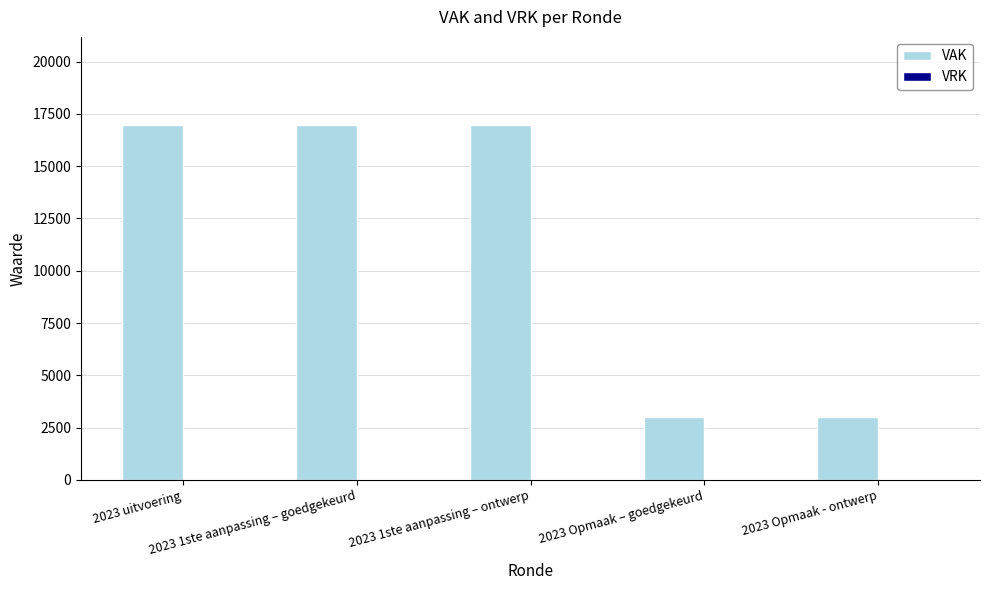

What is the value of the 3rd bar from the left?

16946